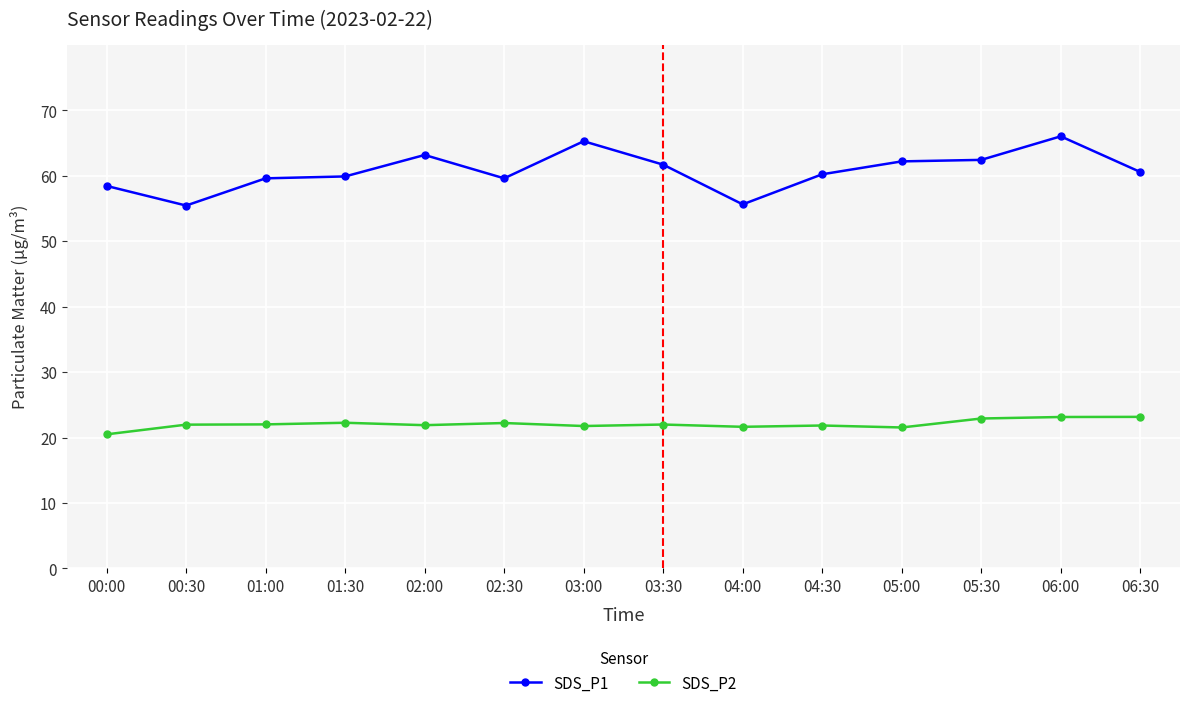

At which category is the sum across all series the highest?

06:00